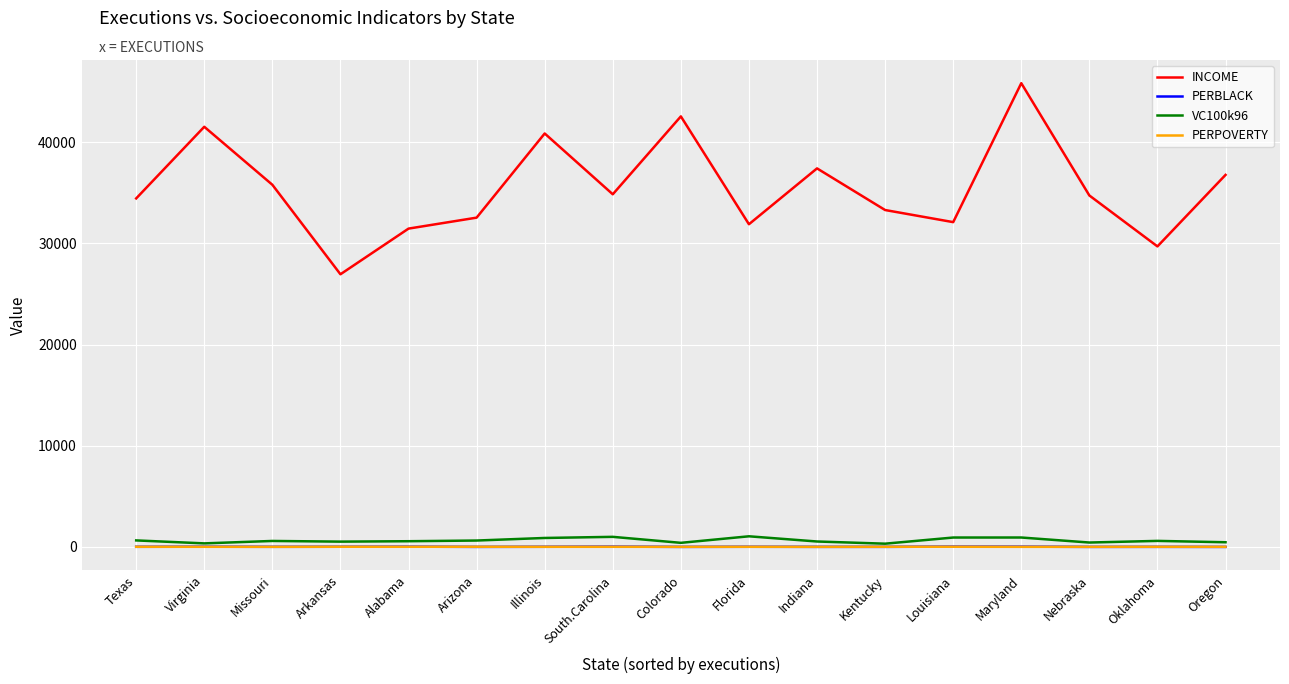

The INCOME series shows 29709.0 at Oklahoma. True or false?

True